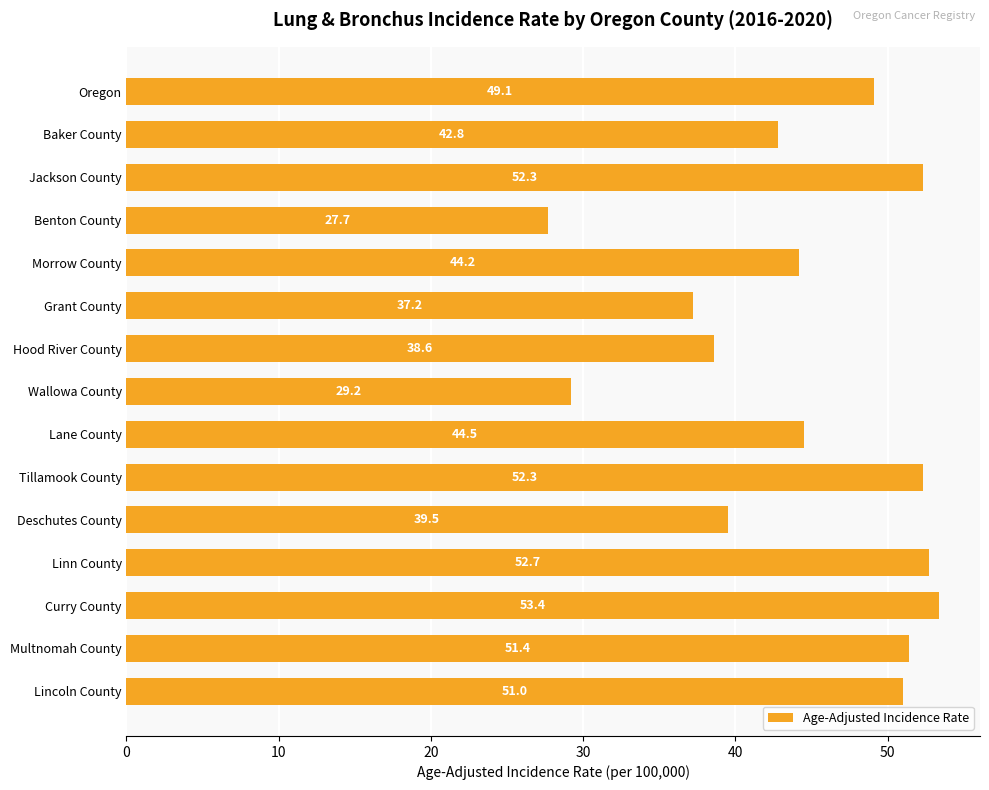

What is the difference between the maximum and minimum values?

25.7